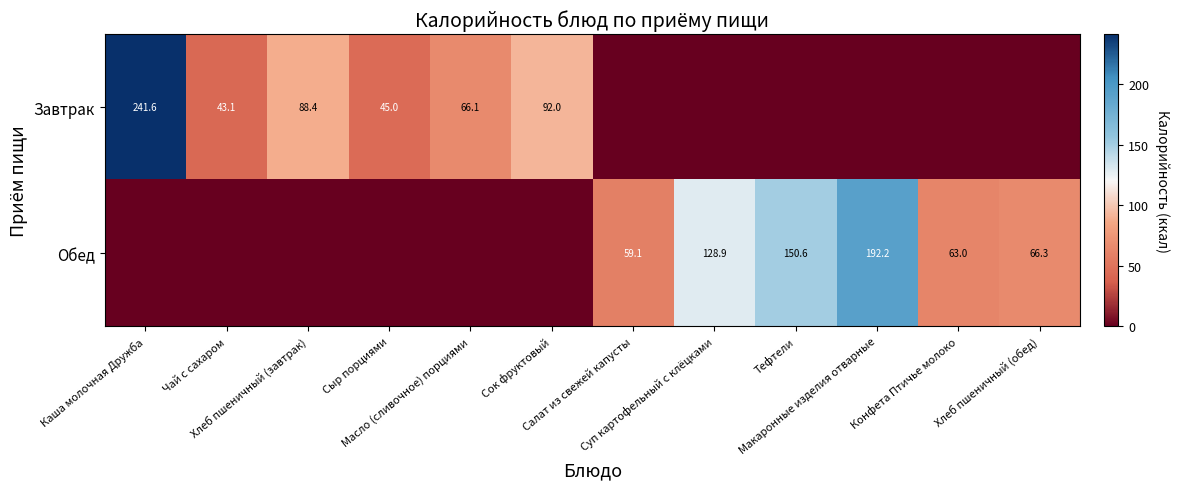

What is the difference between the Обед values at Тефтели and Сыр порциями?

150.6